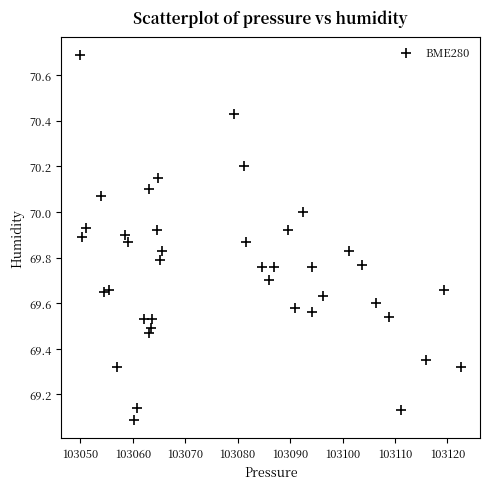

What is the range of Y values (max minus min)?

1.6